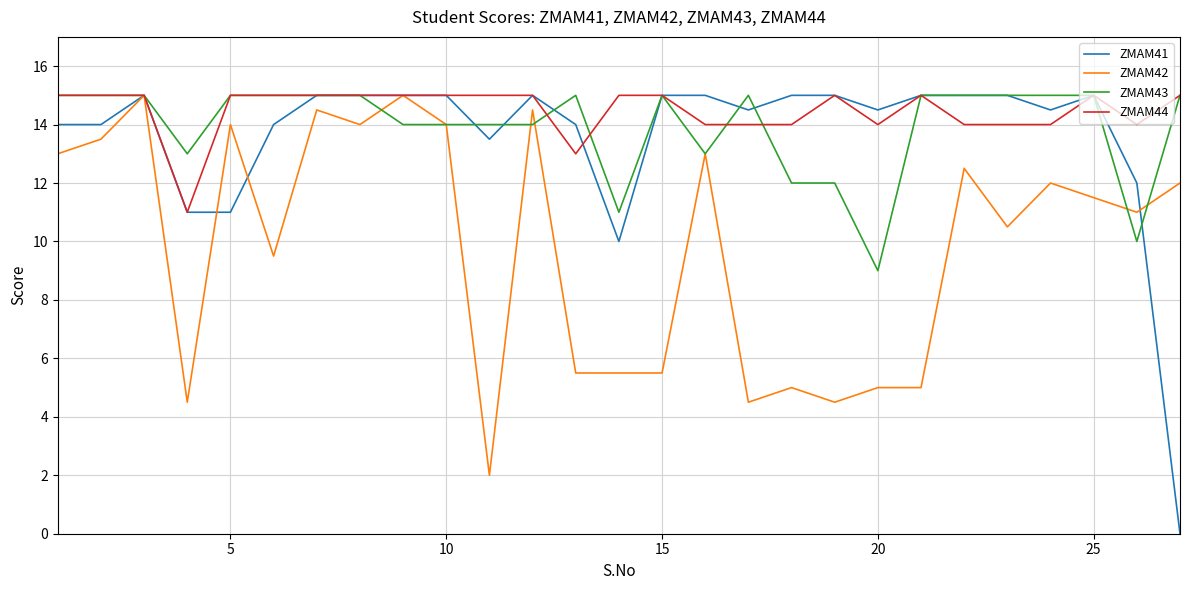

What is the greatest value displayed?

15.0